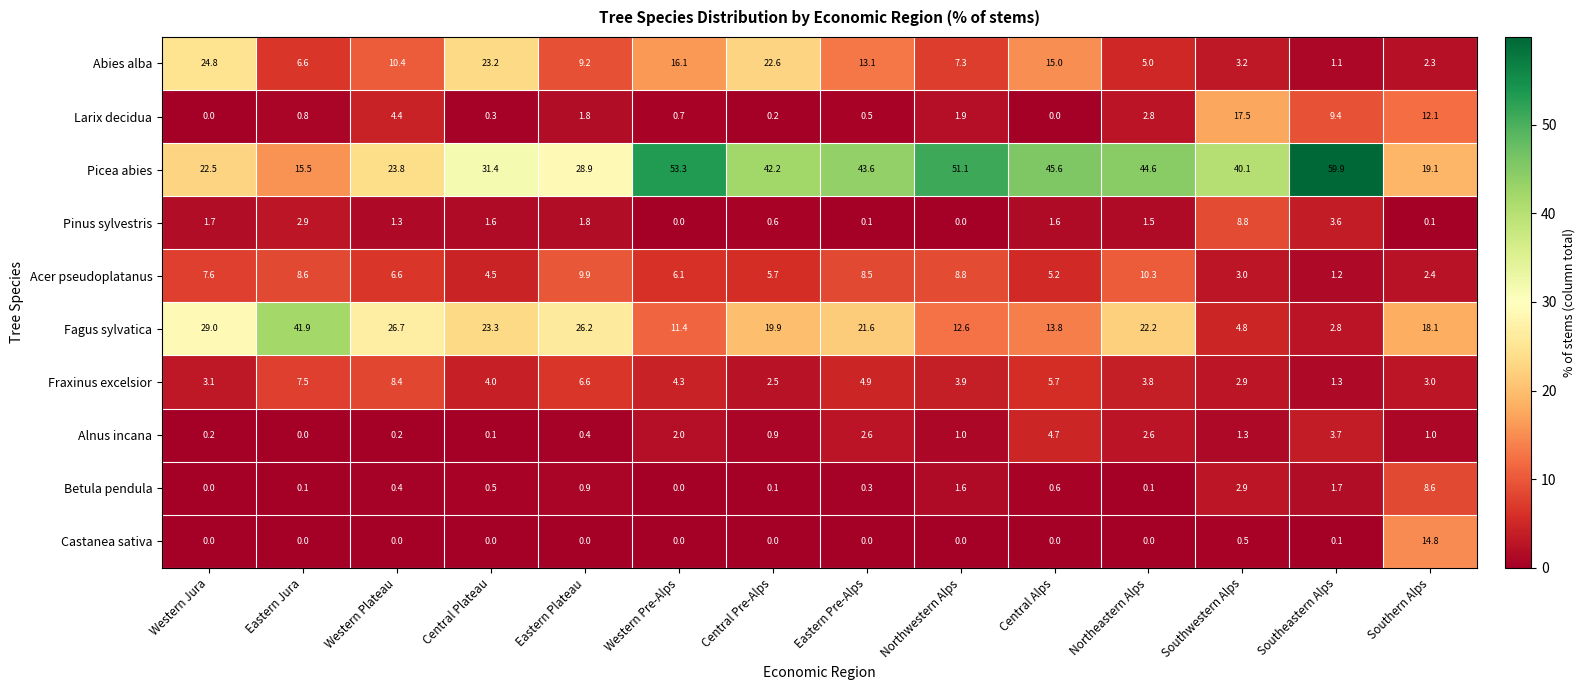

The value of Betula pendula at Eastern Pre-Alps is 0.3. True or false?

True